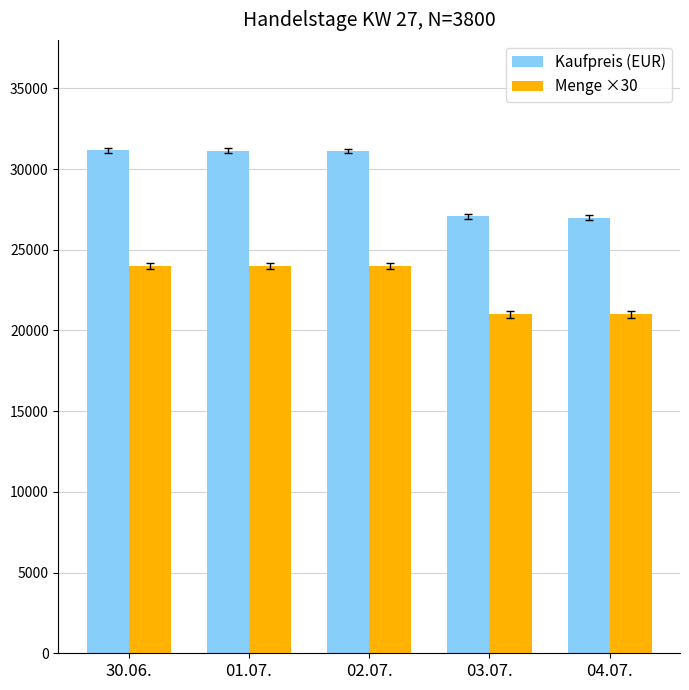

At how many categories does at least one series exceed 23196?

5